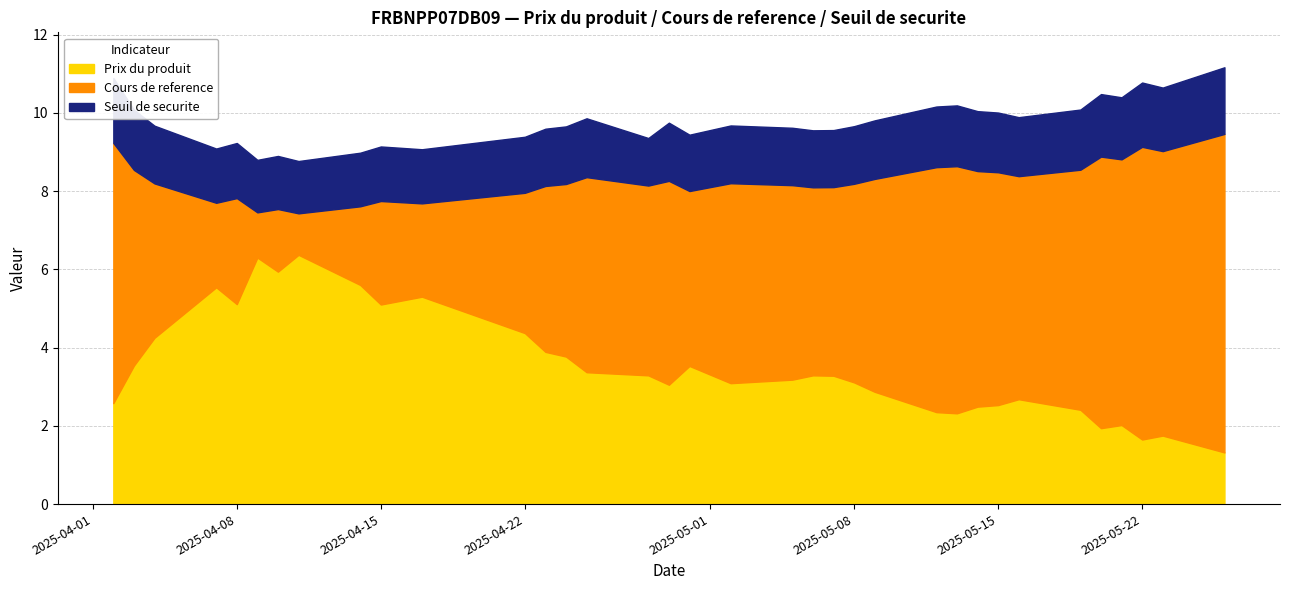

Between 2025-05-20 and 2025-04-14, which series saw the biggest shift?

Prix du produit